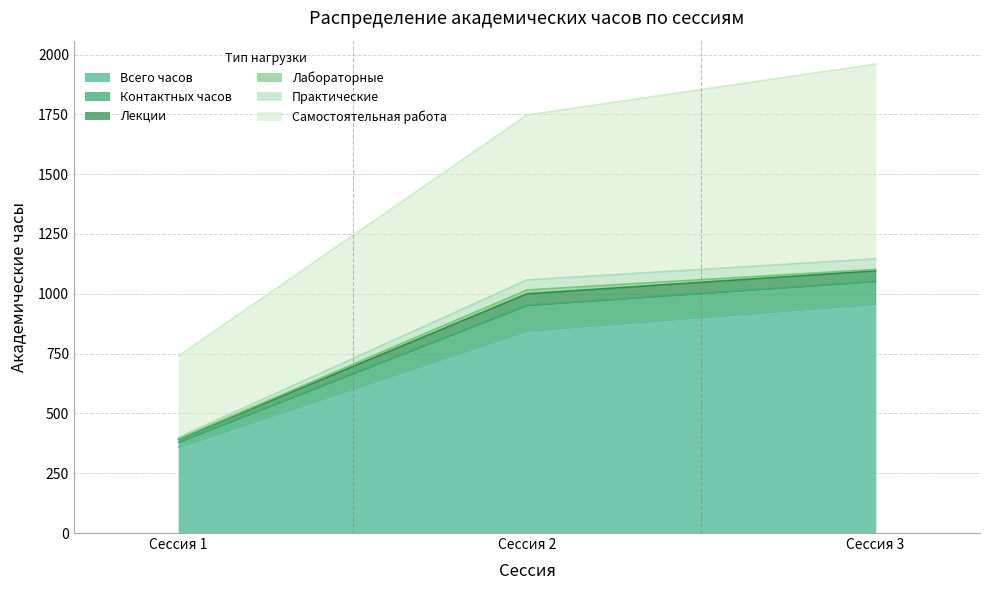

How many Практические values are between 400 and 1146?

3